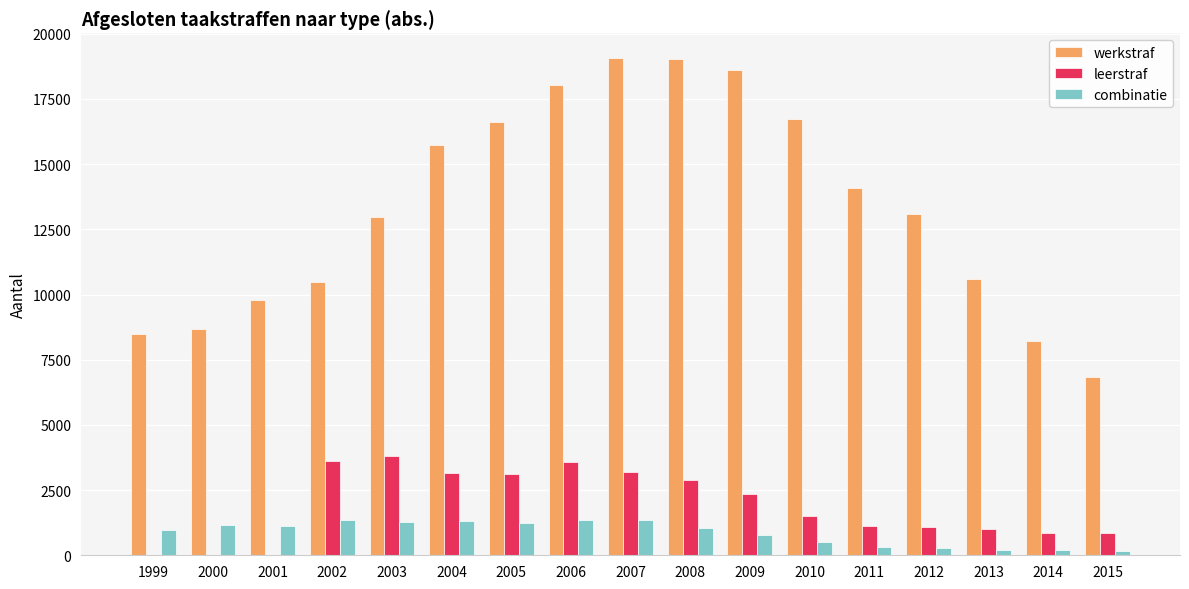

What is the total value across all series at 2001?

10889